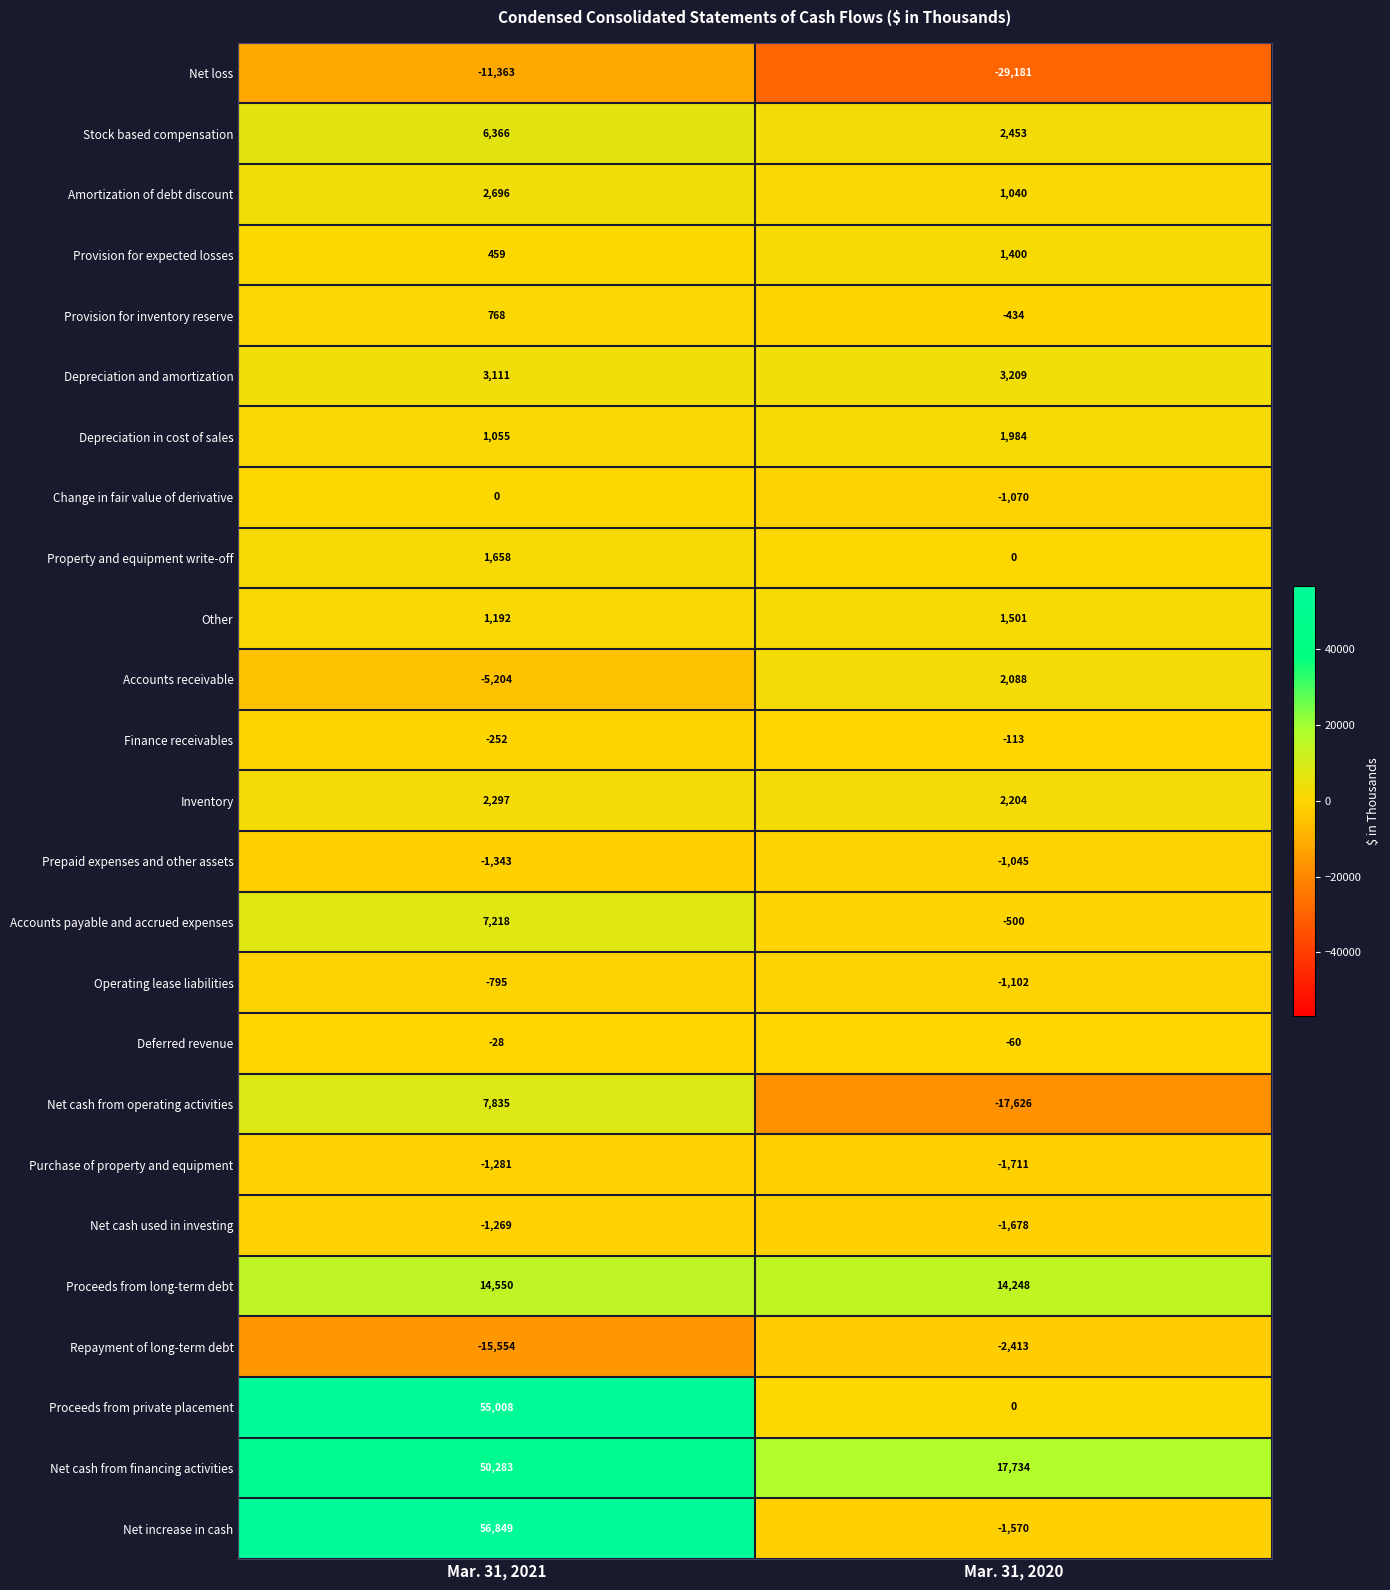

What is the sum of the Net increase in cash values at Mar. 31, 2021 and Mar. 31, 2020?

55279